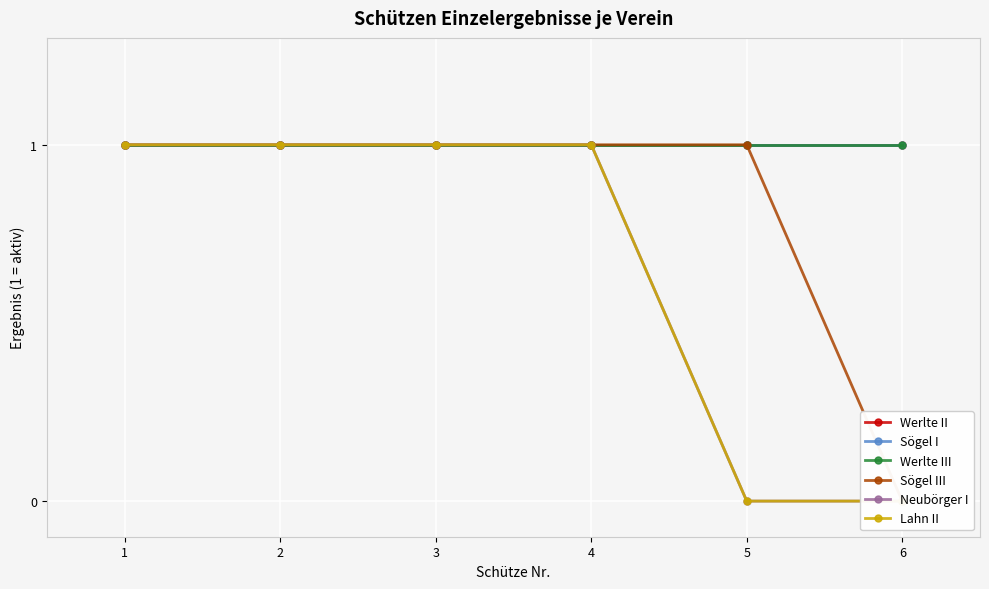

How many data points in Sögel III are less than 1?

1